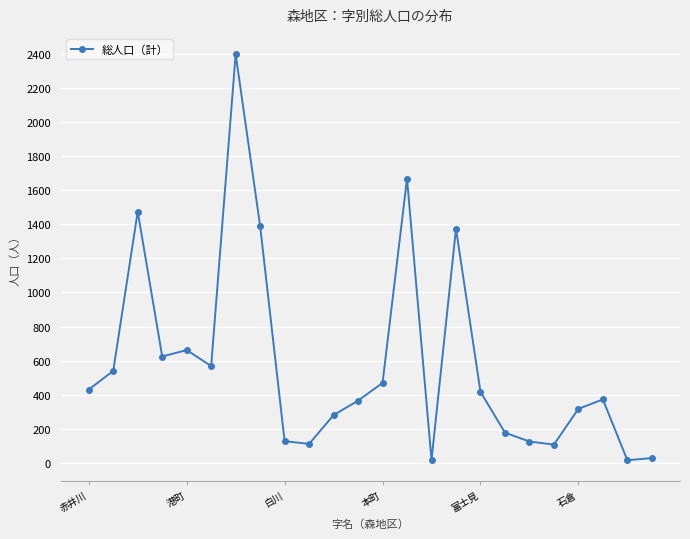

True or false: there are more than 0 points higher than both neighbors.

True